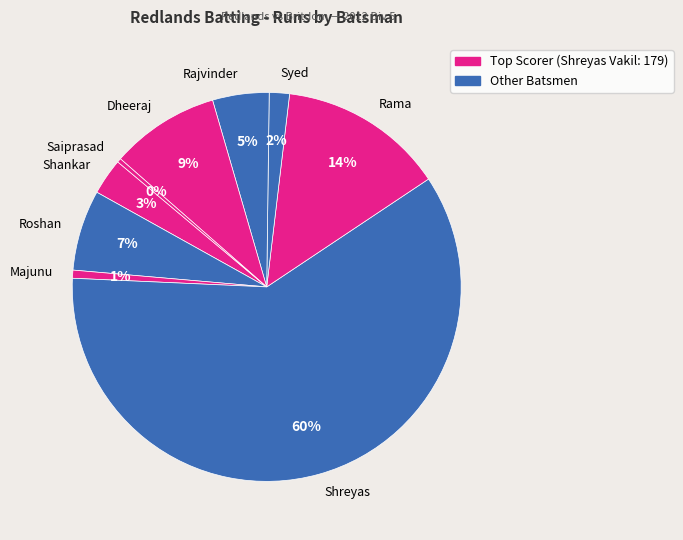

How many slices are in this pie chart?

9